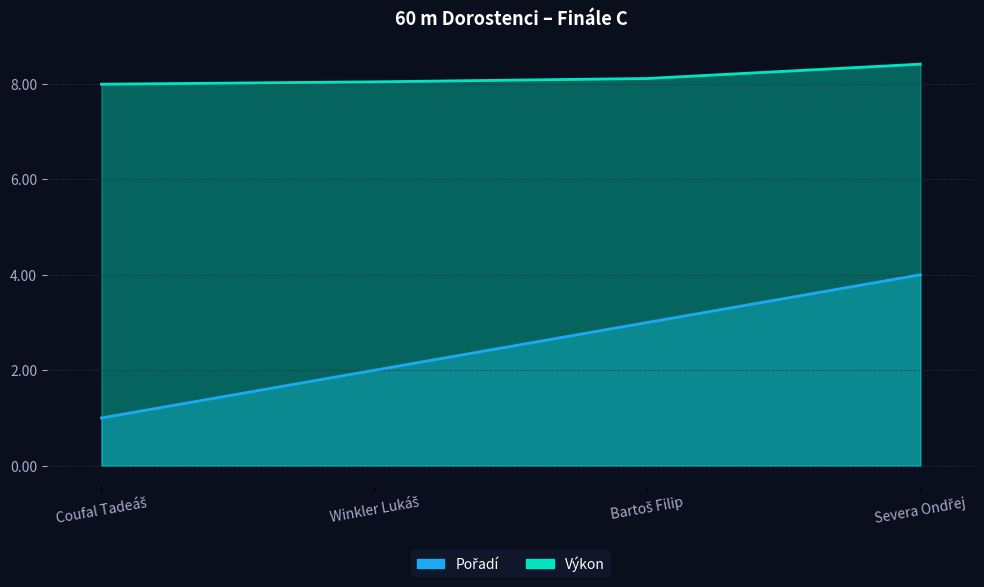

Count the Pořadí values in the range 2 to 4.

3